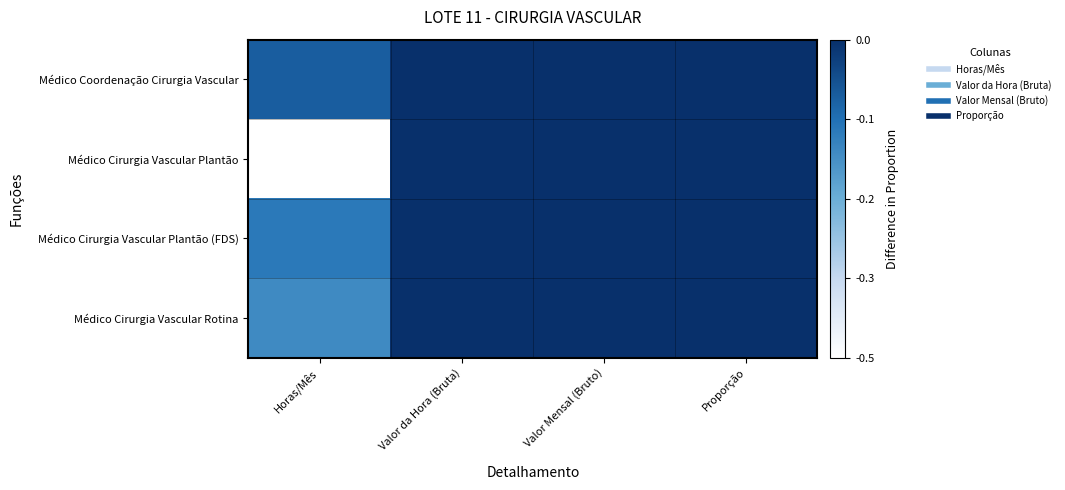

Which has a higher value, Proporção or Horas/Mês?

Proporção